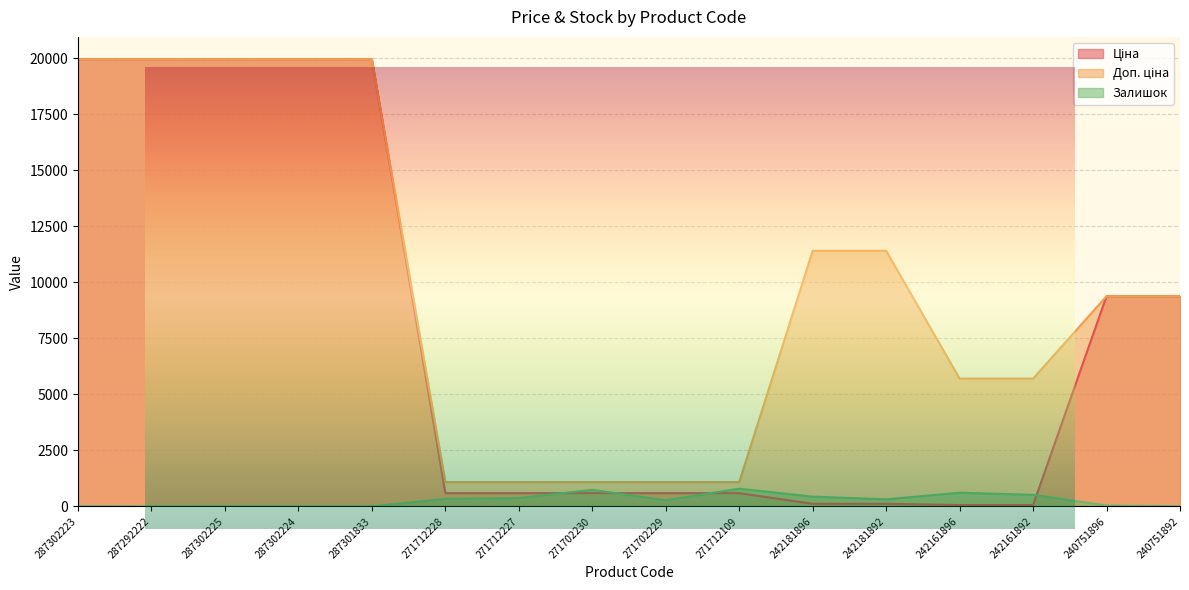

Reading left to right, transcribe all the data shown in this chart.

Ціна: 287302223=19964.2	287292222=19964.2	287302225=19964.2	287302224=19964.2	287301833=19964.2	271712228=589.9	271712227=589.9	271702230=589.9	271702229=589.9	271712109=589.9	242181896=114.1	242181892=114.1	242161896=57.0	242161892=57.0	240751896=9384.0	240751892=9384.0
Доп. ціна: 287302223=19964.2	287292222=19964.2	287302225=19964.2	287302224=19964.2	287301833=19964.2	271712228=1081.7	271712227=1081.7	271702230=1081.7	271702229=1081.7	271712109=1081.7	242181896=11410.0	242181892=11410.0	242161896=5705.0	242161892=5705.0	240751896=9384.0	240751892=9384.0
Залишок: 287302223=7.0	287292222=2.0	287302225=5.0	287302224=3.0	287301833=0.0	271712228=334.0	271712227=374.0	271702230=736.0	271702229=273.0	271712109=790.0	242181896=434.0	242181892=313.0	242161896=609.0	242161892=514.0	240751896=37.0	240751892=4.0